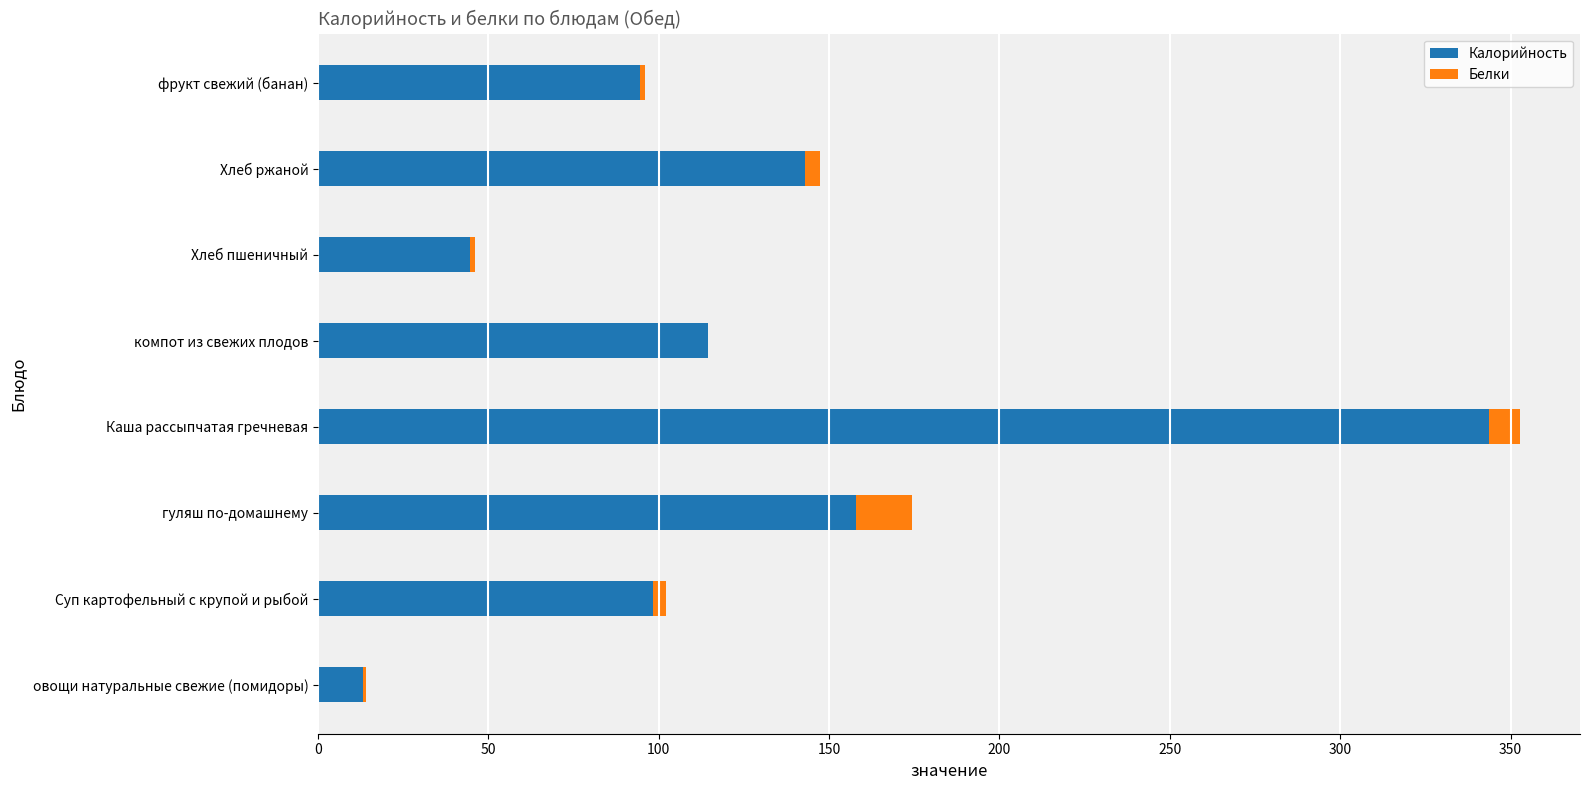

At which category is the sum across all series the highest?

Каша рассыпчатая гречневая